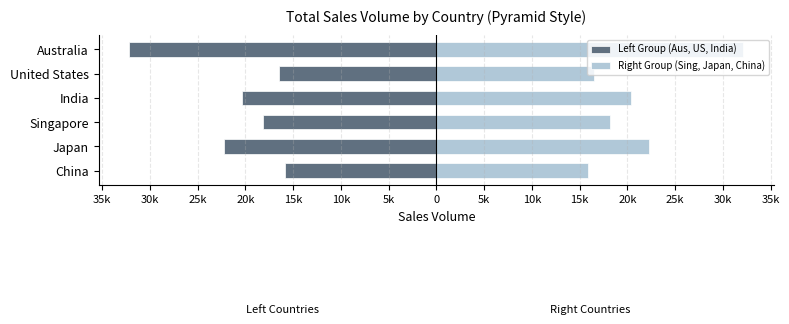

How many distinct data groups are displayed?

2